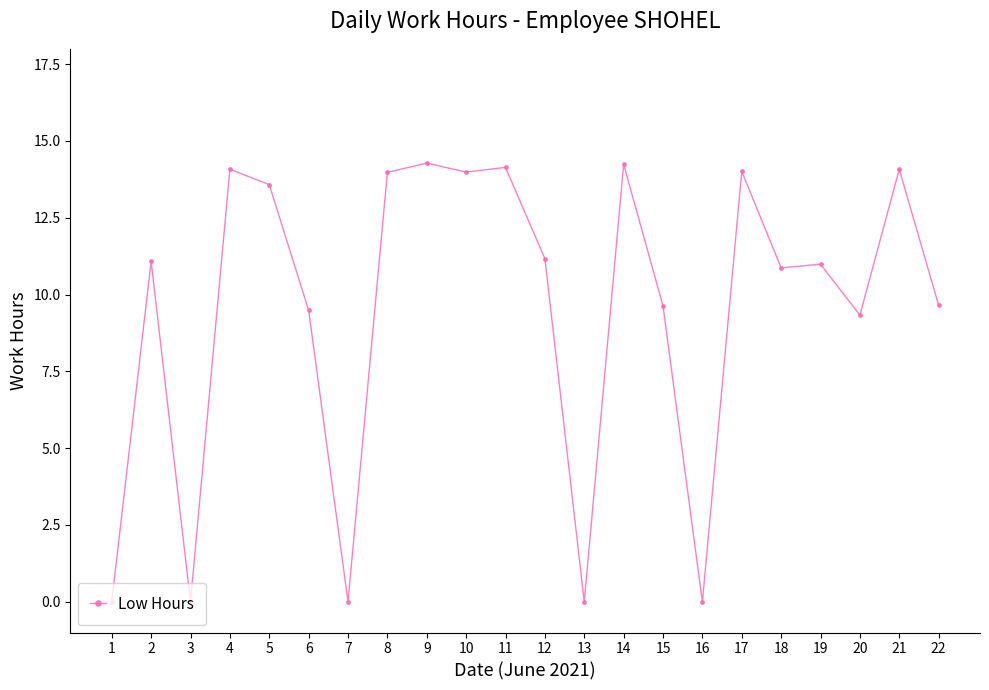

How many lines are shown in the chart?

1